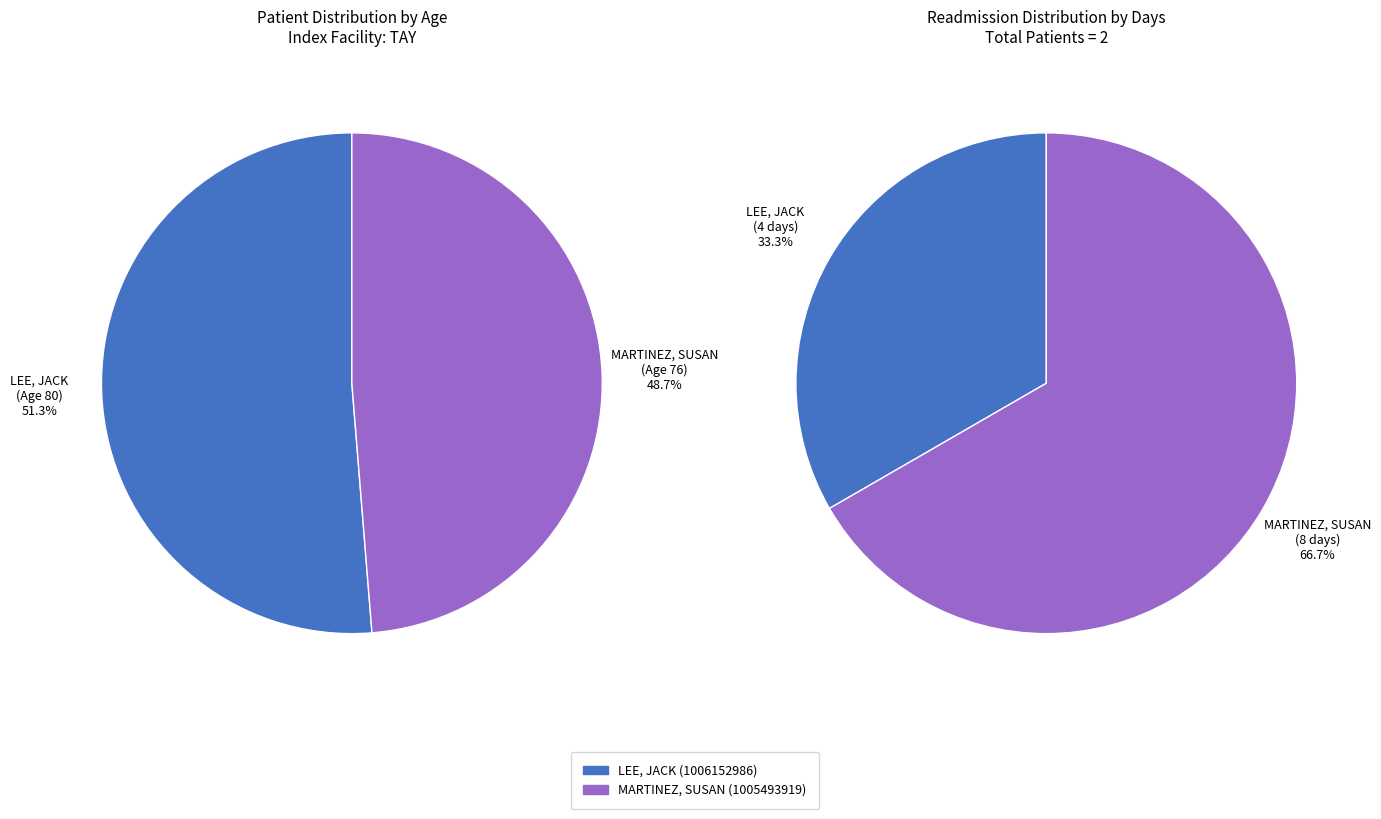

Is MARTINEZ, SUSAN (1005493919) the majority of the pie?

No